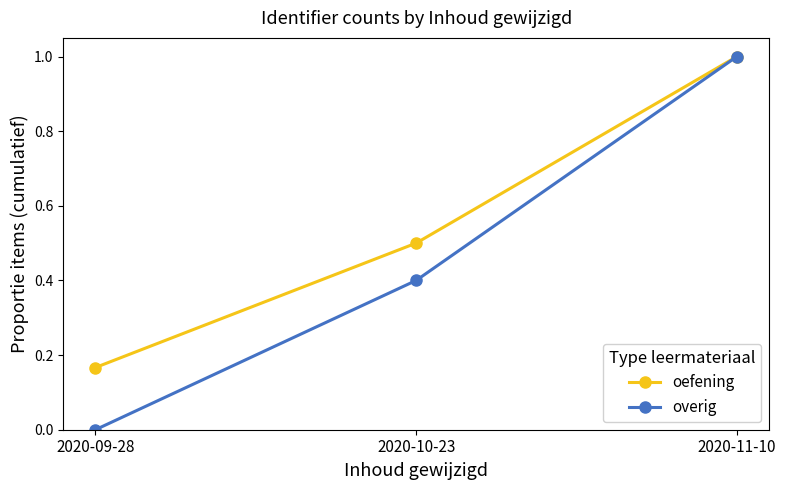

What position from the left is 2020-11-10?

3